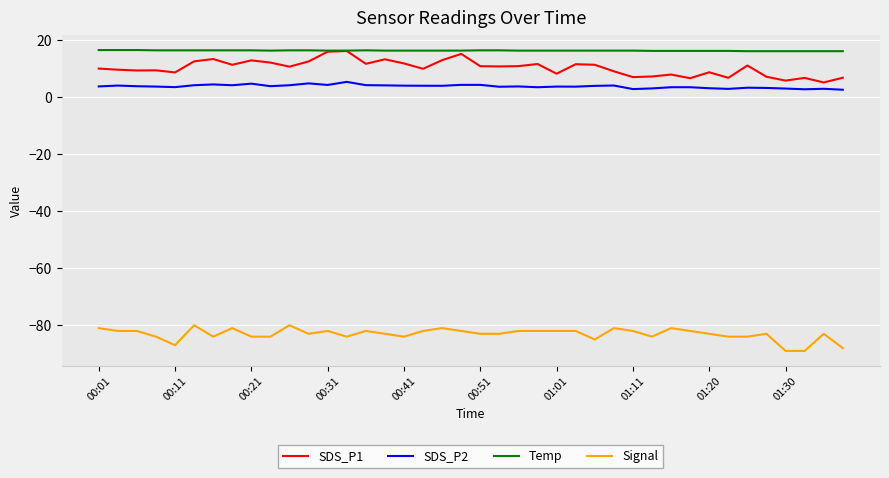

What is the greatest value displayed?

16.6